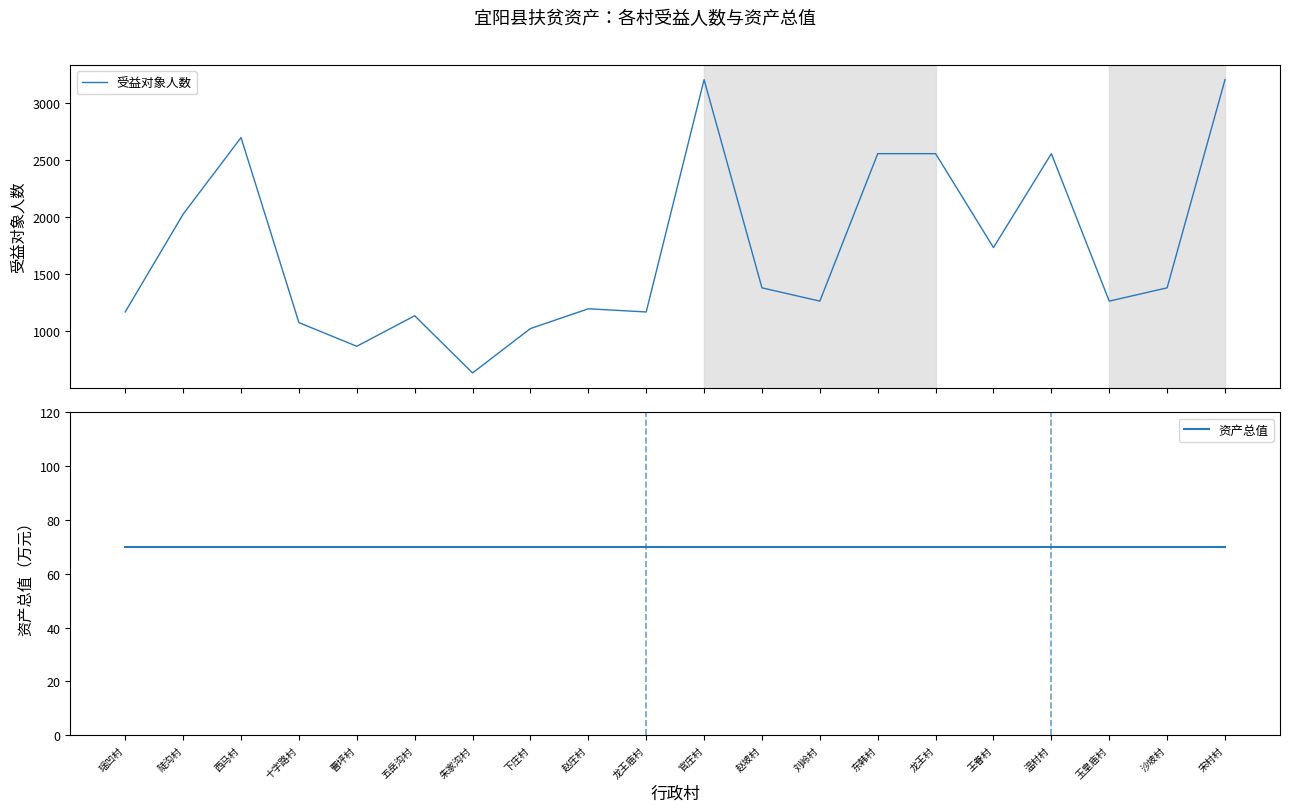

Is it true that 资产总值 equals 70 at 刘岭村?

True